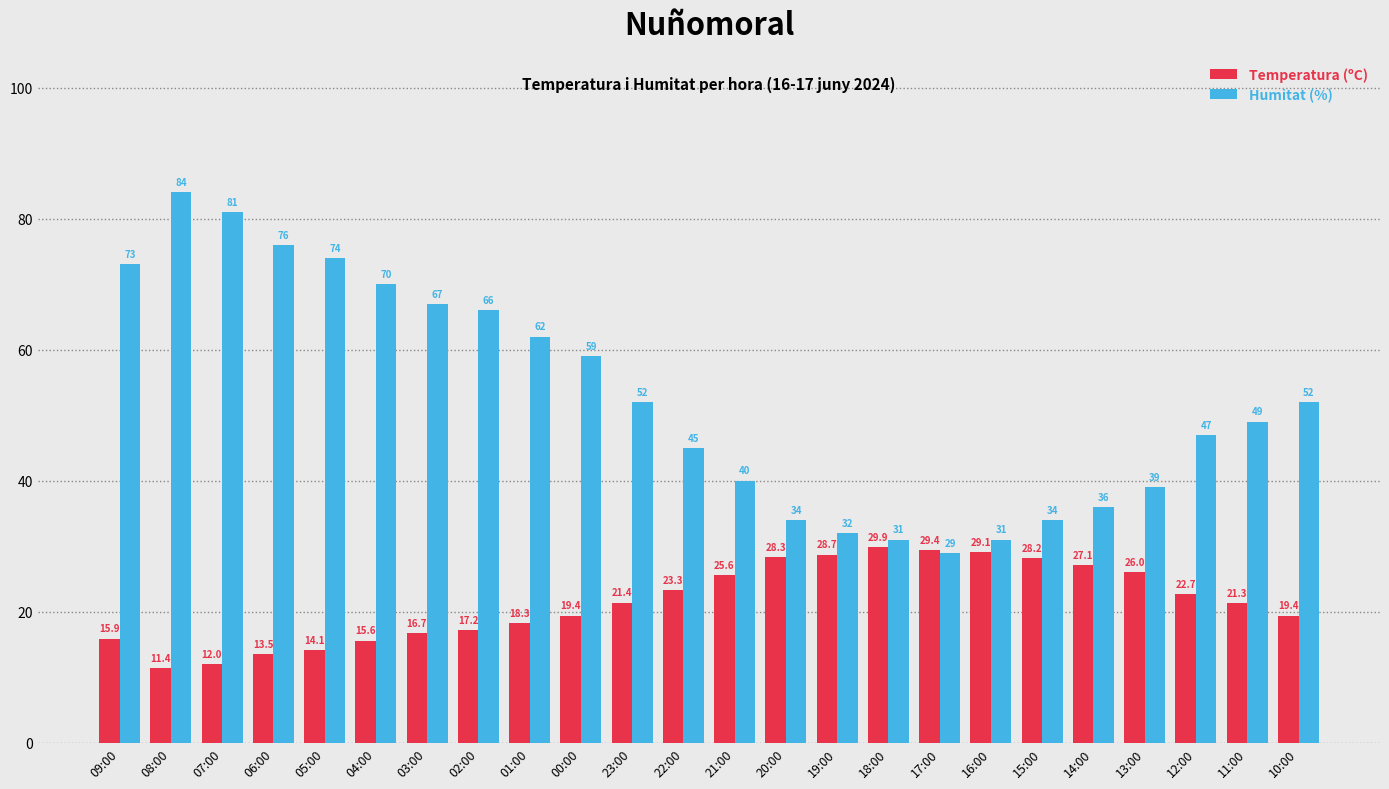

The Humitat (%) series shows 36.0 at 14:00. True or false?

True